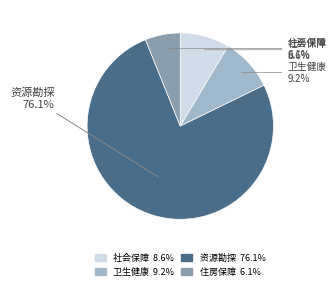

What is the majority slice?

资源勘探 76.1%